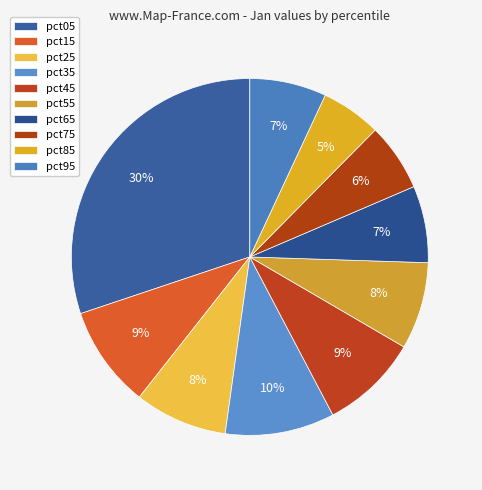

Is there any slice that represents more than half of the pie?

No